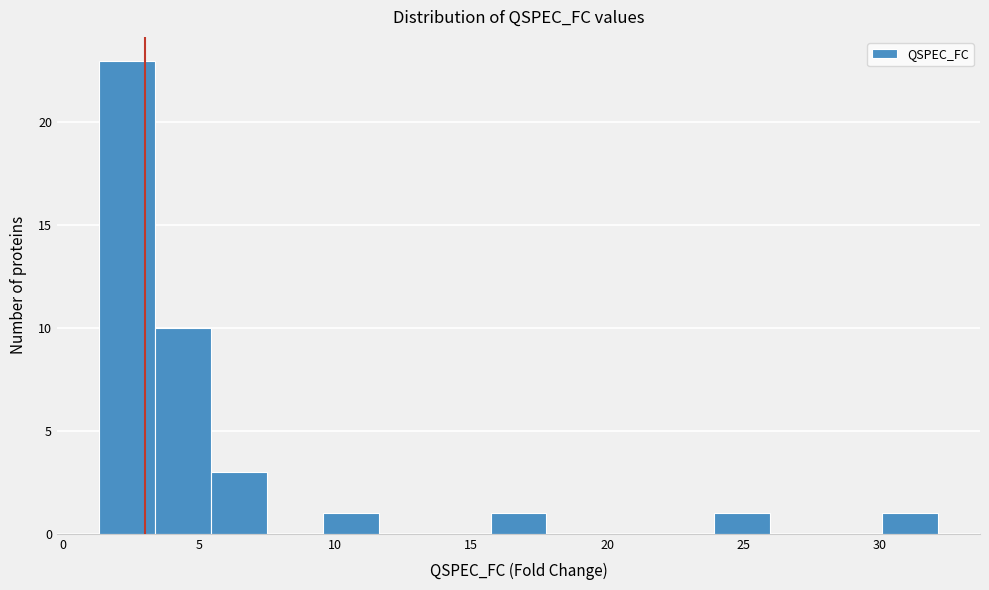

Reading left to right, list every bar in this chart as the range it spans on the x-axis followed by its height. Neither the bar edges nor the heights are printed on the chart, so give them approximately, as read against the axes.

1.5 to 3.5: 23
3.5 to 5.5: 10
5.5 to 7.5: 3
7.5 to 9.5: 0
9.5 to 11.5: 1
11.5 to 13.5: 0
13.5 to 15.5: 0
15.5 to 18.0: 1
18.0 to 20.0: 0
20.0 to 22.0: 0
22.0 to 24.0: 0
24.0 to 26.0: 1
26.0 to 28.0: 0
28.0 to 30.0: 0
30.0 to 32.0: 1